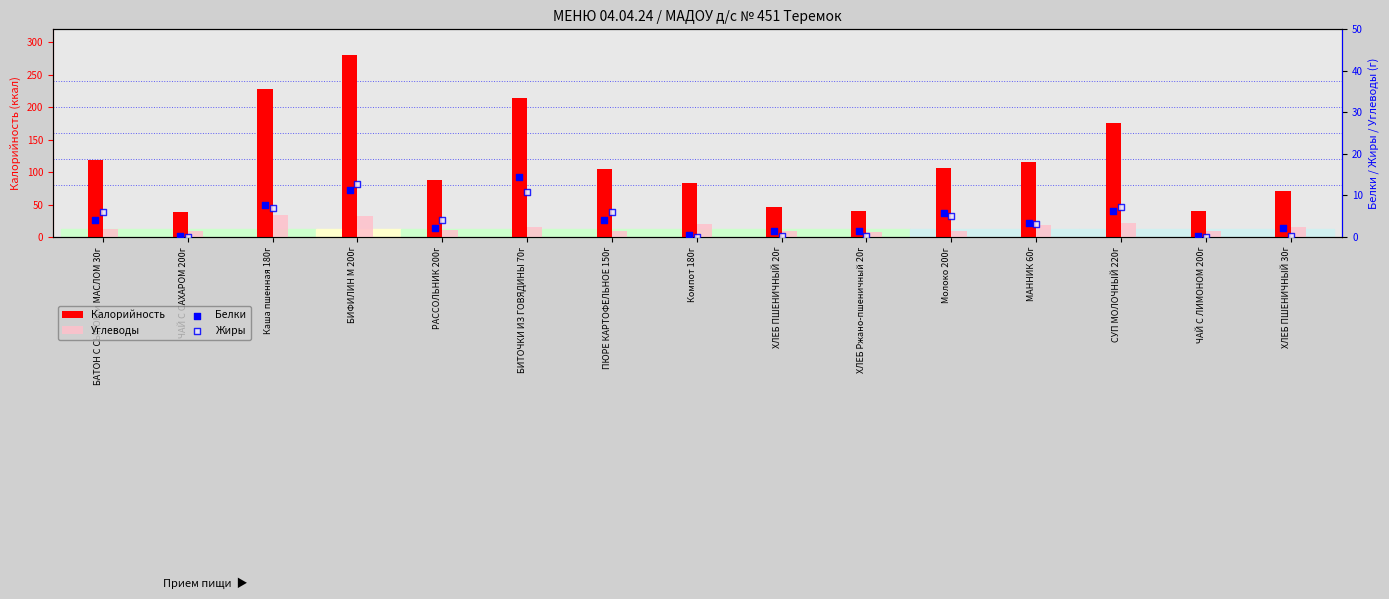

Which series has the largest total across all categories?

Калорийность